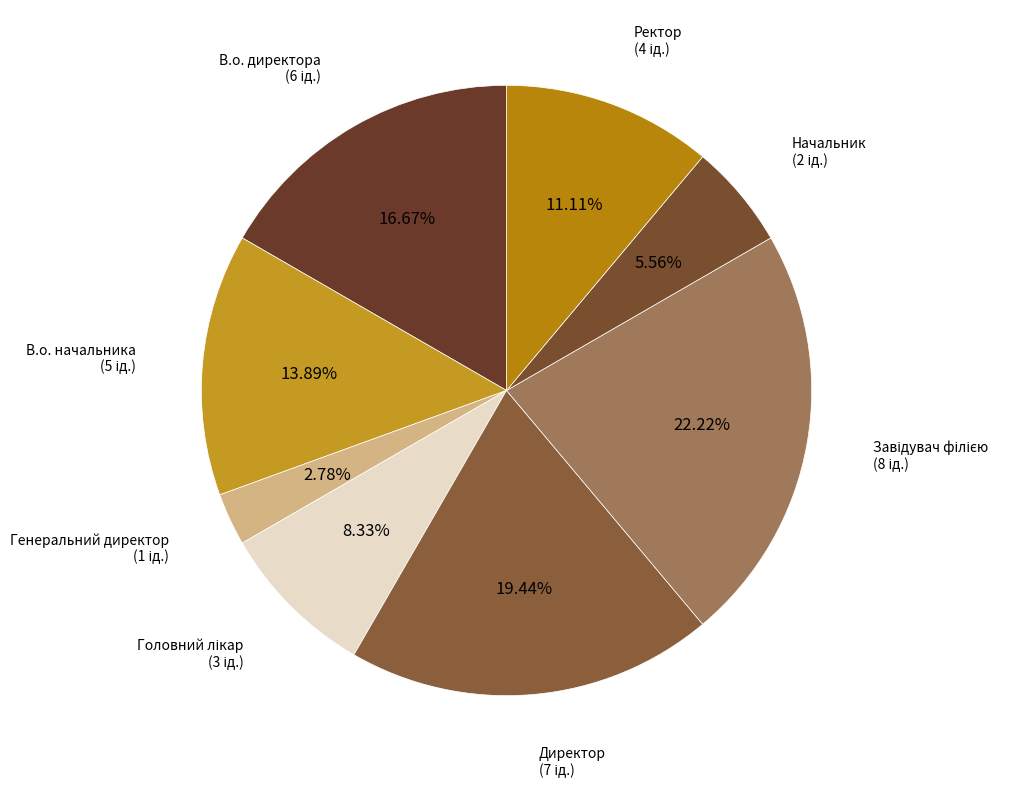

To the nearest percent, what is the average slice percentage?

12%